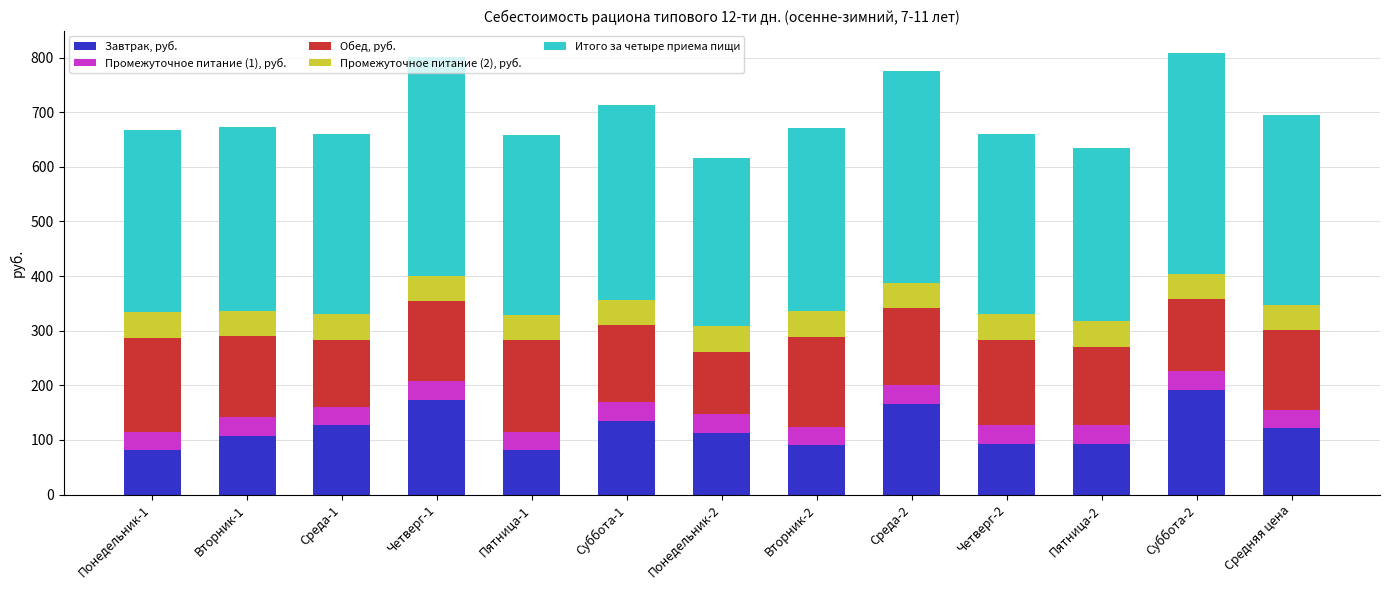

What is the sum of the Завтрак, руб. values at Четверг-1 and Среда-2?

340.4